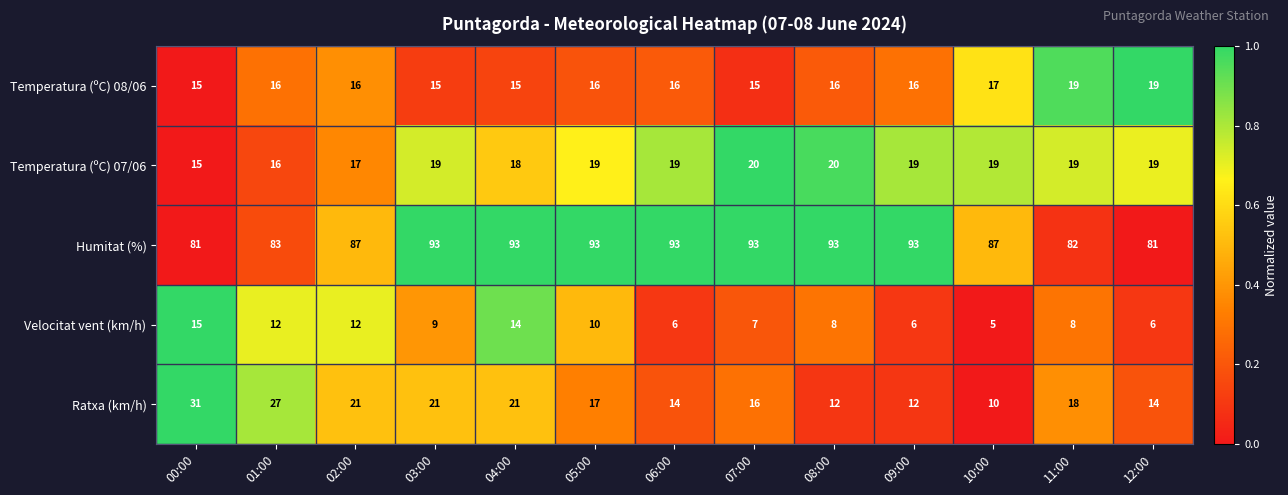

What is the sum of the Temperatura (ºC) 07/06 values at 01:00 and 00:00?

31